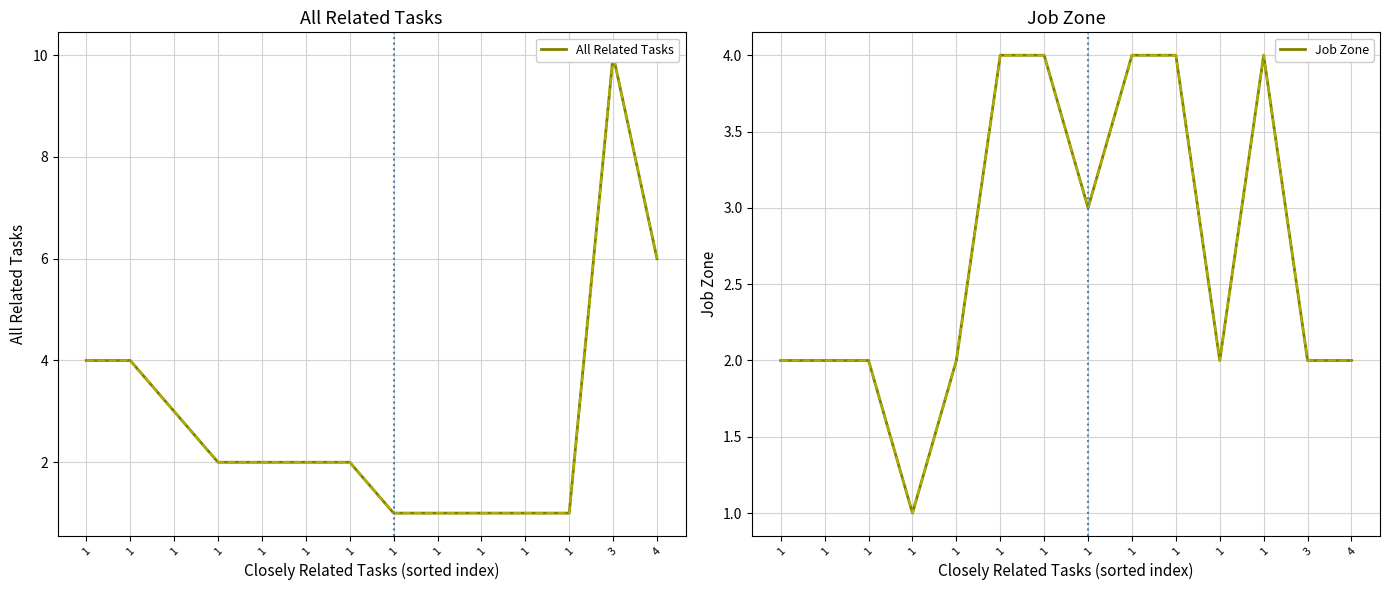

What is the minimum value for Job Zone?

1